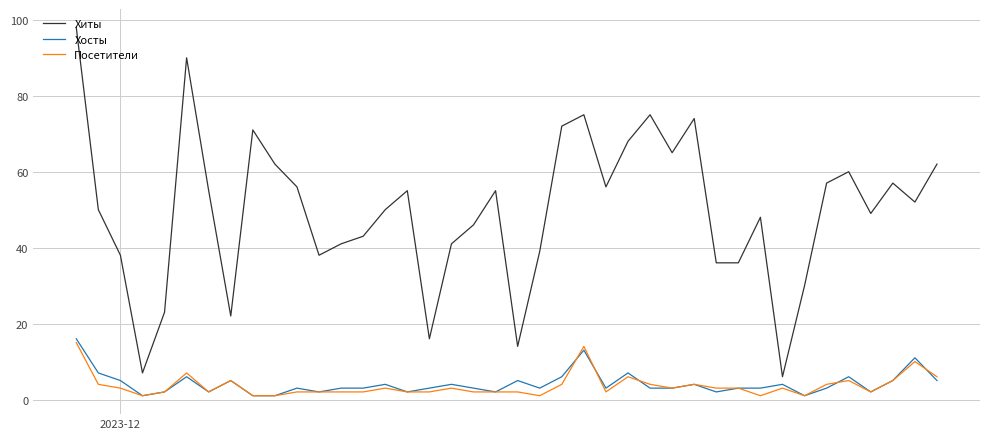

Which series has the largest total across all categories?

Хиты